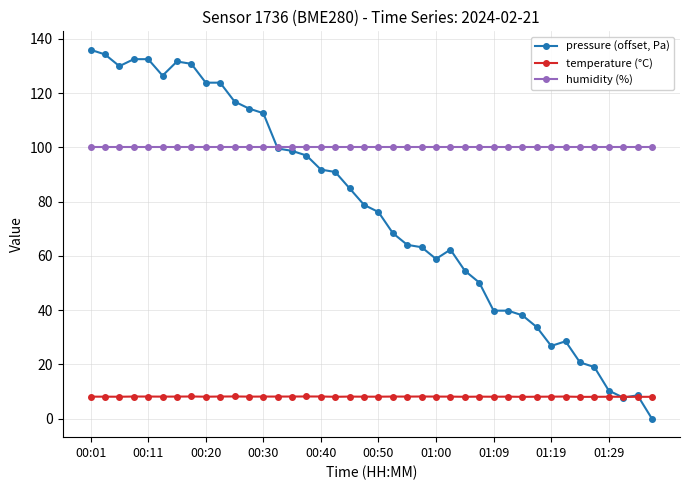

At how many categories does at least one series exceed 95?

40